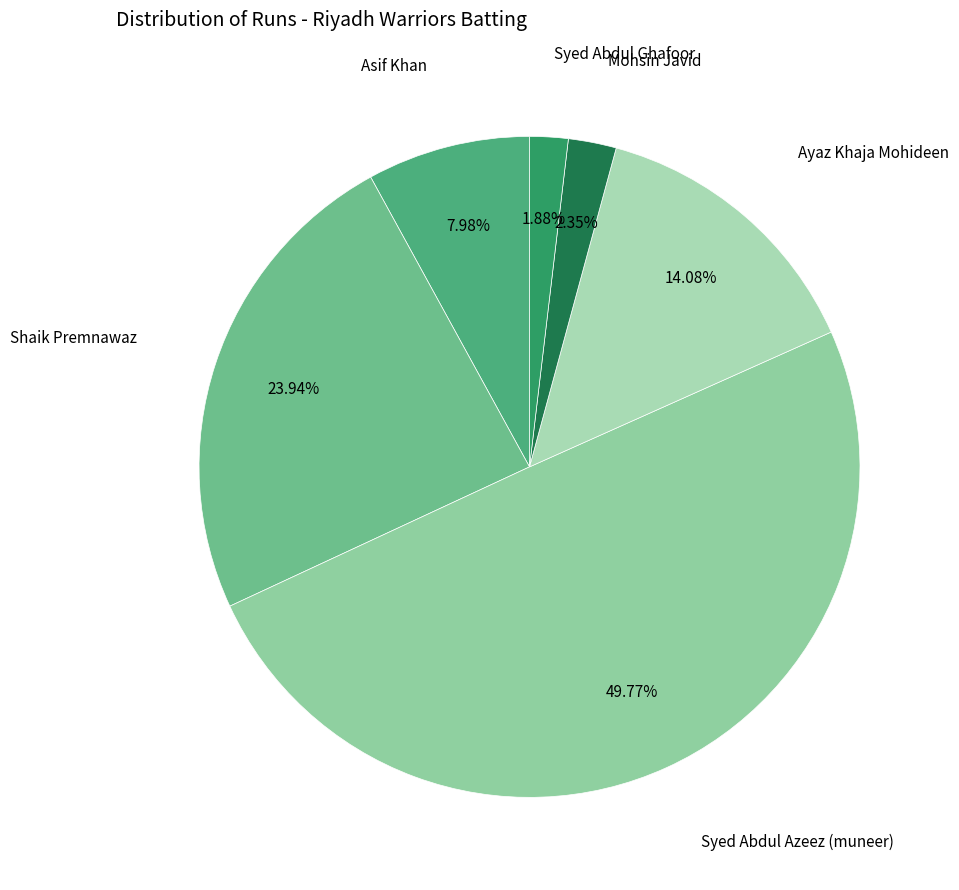

How many segments does this pie chart have?

6